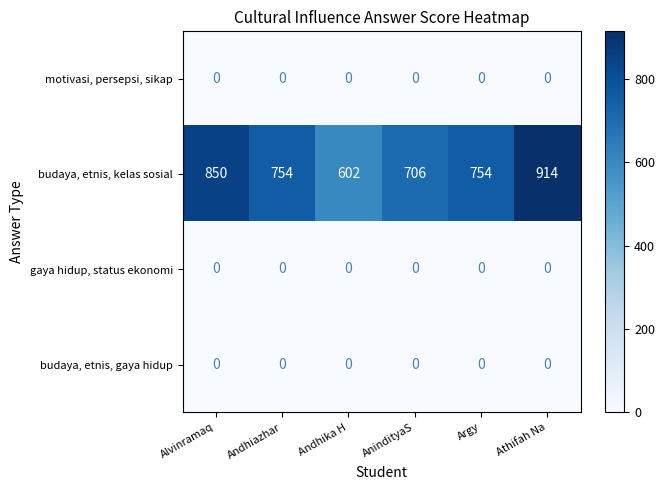

Between AnindityaS and Argy, which series saw the biggest shift?

budaya, etnis, kelas sosial